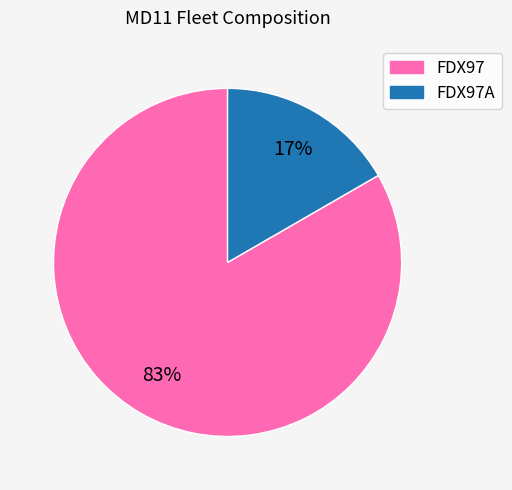

To the nearest percent, what is the average slice percentage?

50%